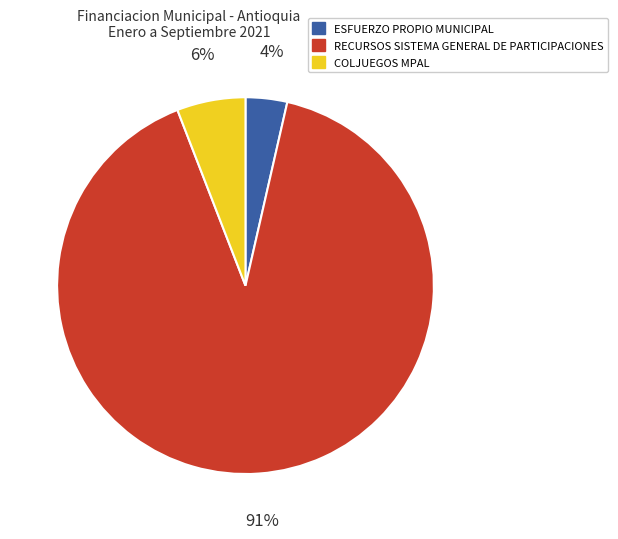

Is there any slice that represents more than half of the pie?

Yes